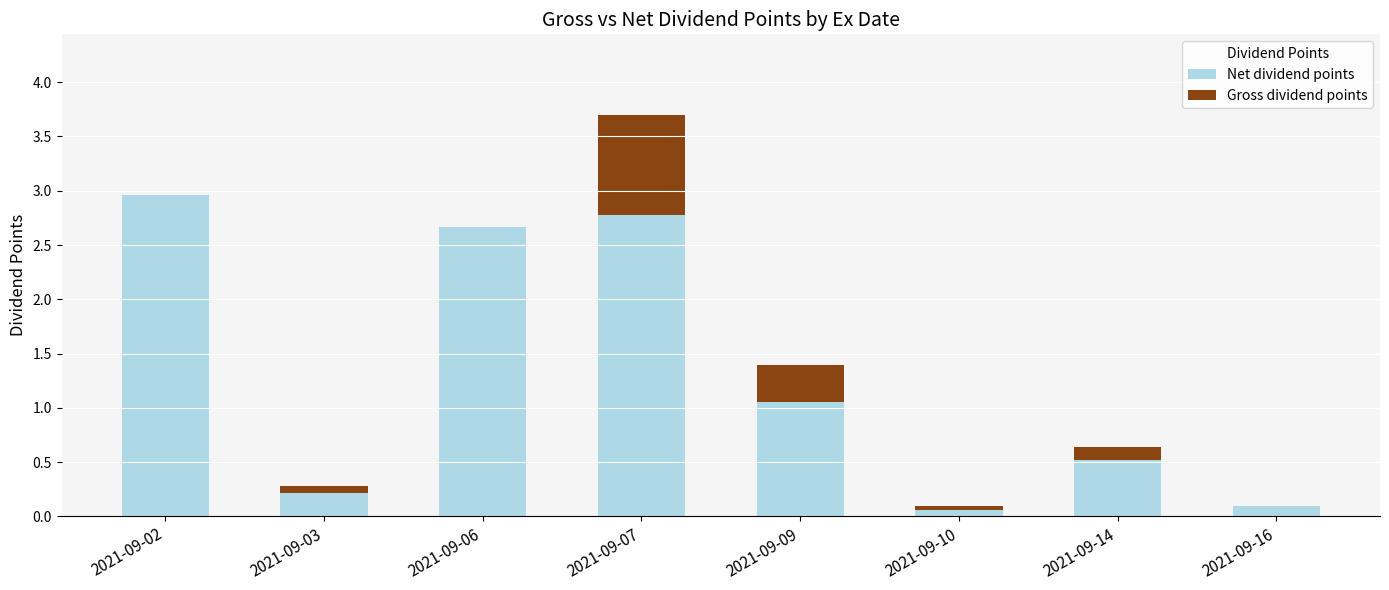

What is the sum of all Net dividend points values?

10.3